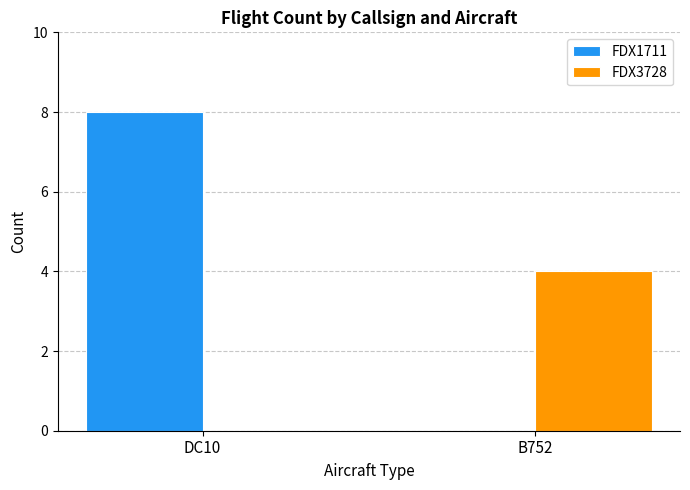

Which series has the widest spread of values?

FDX1711